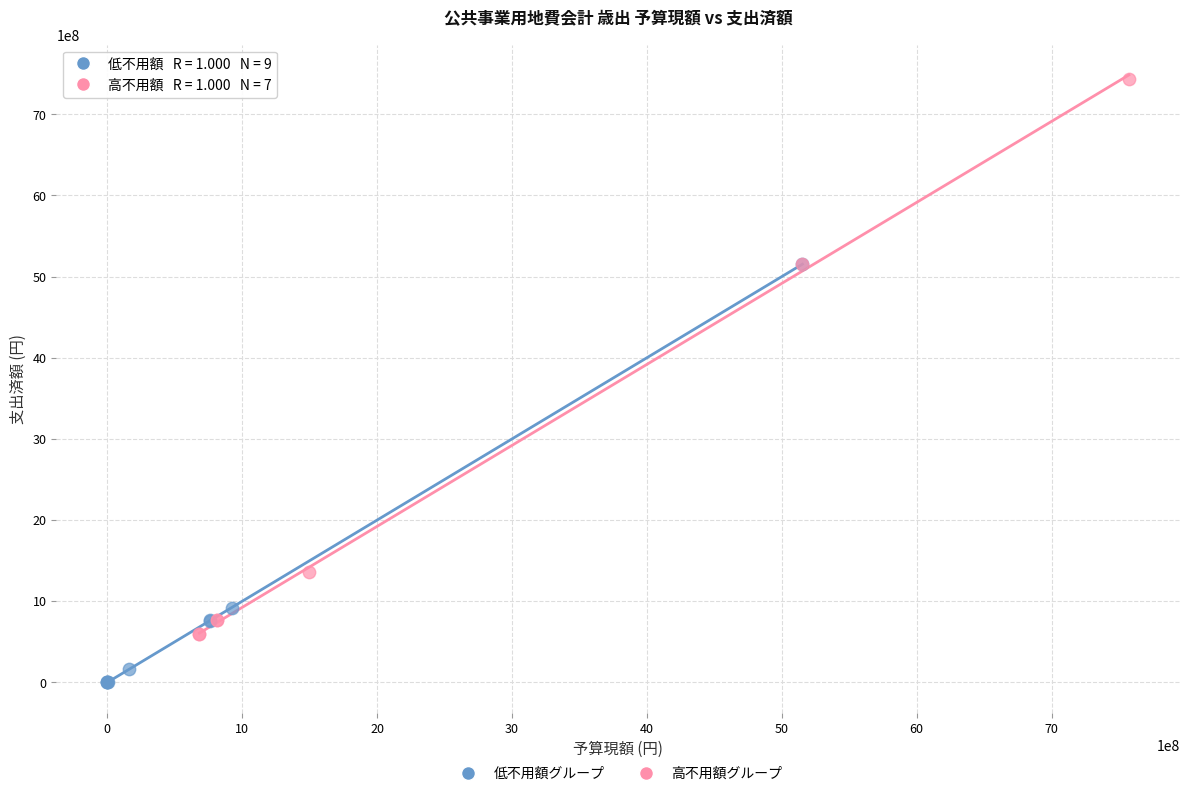

What are all the series names shown in the legend?

低不用額グループ, 高不用額グループ